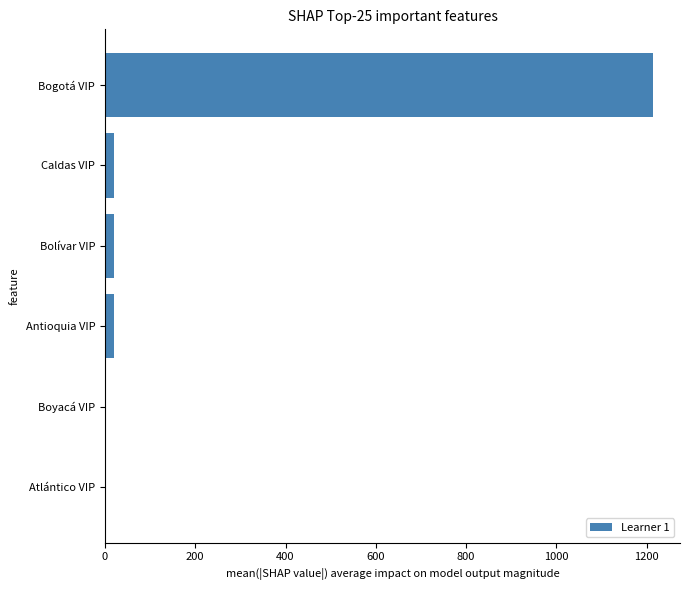

At which category does the chart reach its peak across all series?

Bogotá VIP